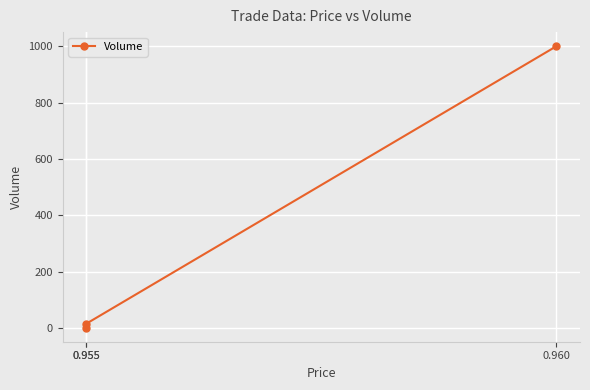

Reading right to left, what are all the values shown in this chart?

1000	15	1